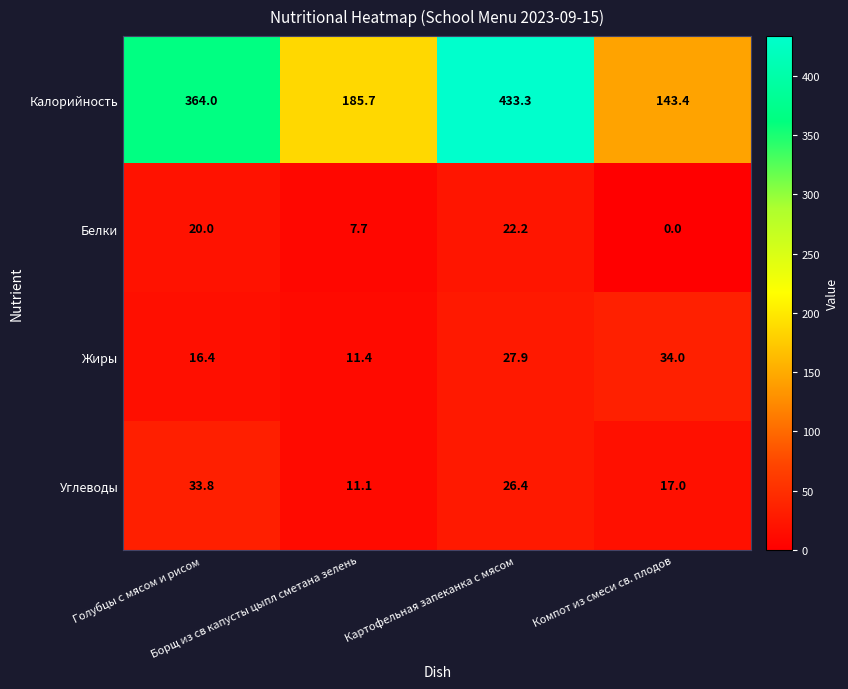

What is the total value across all series at Голубцы с мясом и рисом?

434.2